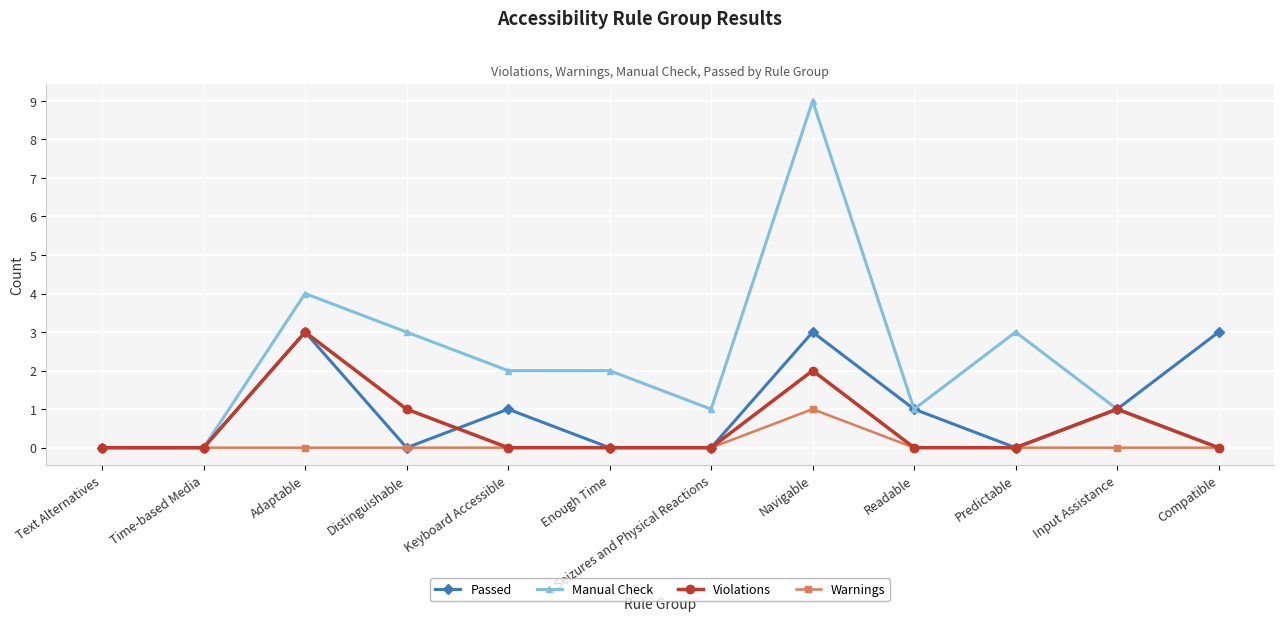

How many series are shown in this chart?

4